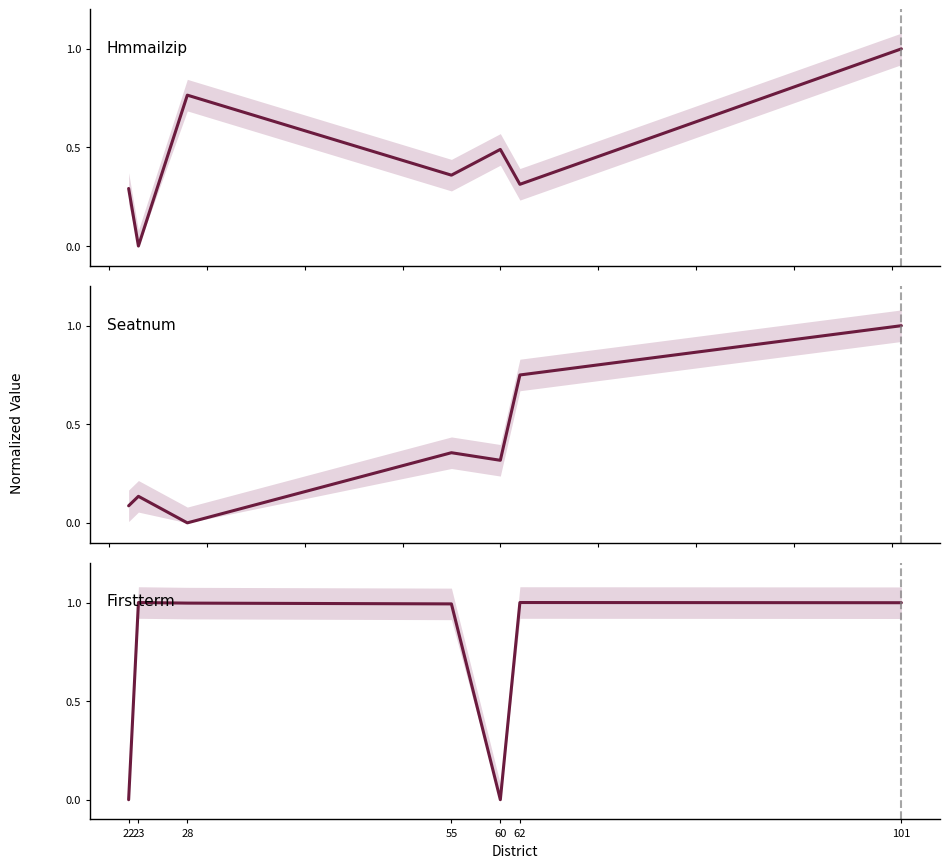

Reading right to left, extract all data points from this chart.

Hmmailzip: 1.0	0.3	0.5	0.4	0.8	0.0	0.3
Seatnum: 1.0	0.8	0.3	0.4	0.0	0.1	0.1
Firstterm: 1.0	1.0	0.0	1.0	1.0	1.0	0.0